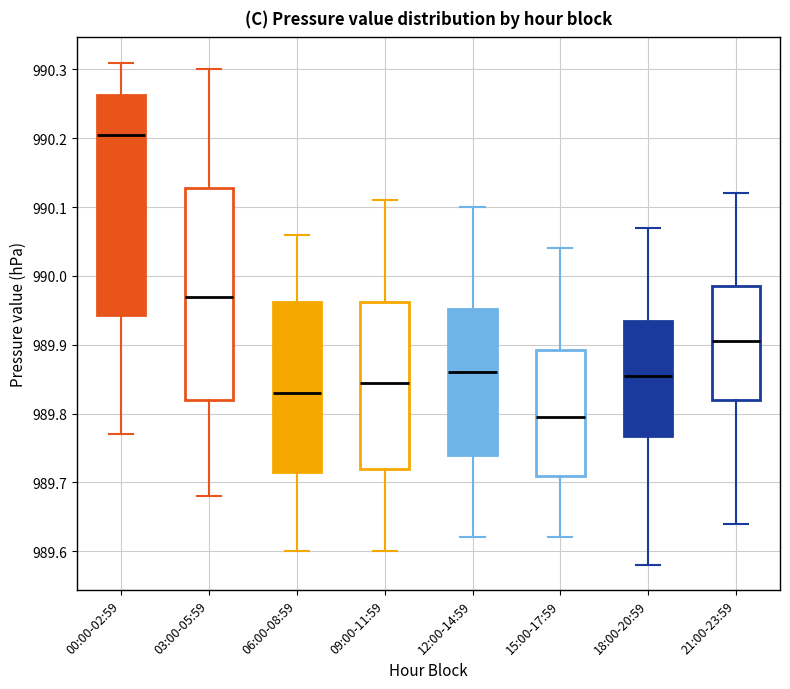

Where is the upper edge of the box for 09:00-11:59 on the y-axis? The values are not printed on the chart, so give them approximately, as read against the axis.

989.96